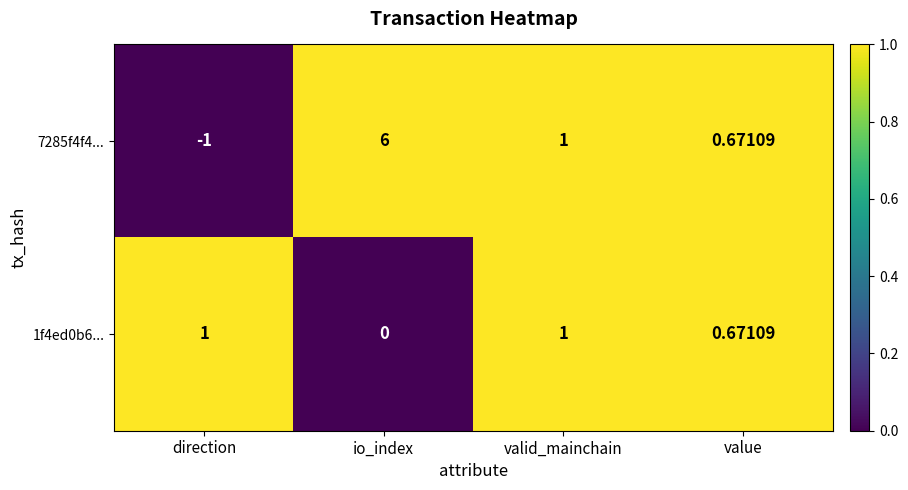

Rank the categories by 7285f4f4... value from lowest to highest.

direction, value, valid_mainchain, io_index